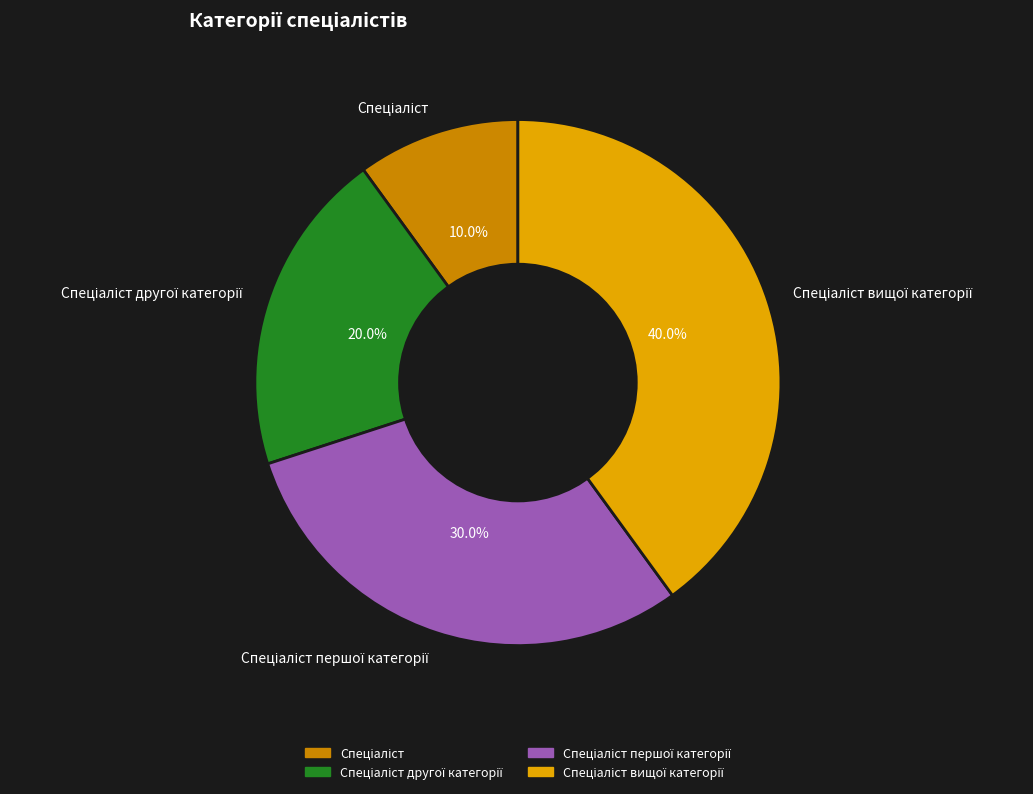

Does any single category account for the majority?

No